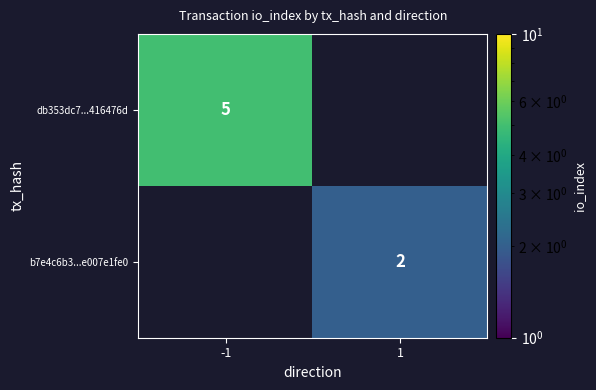

What is the greatest value displayed?

5